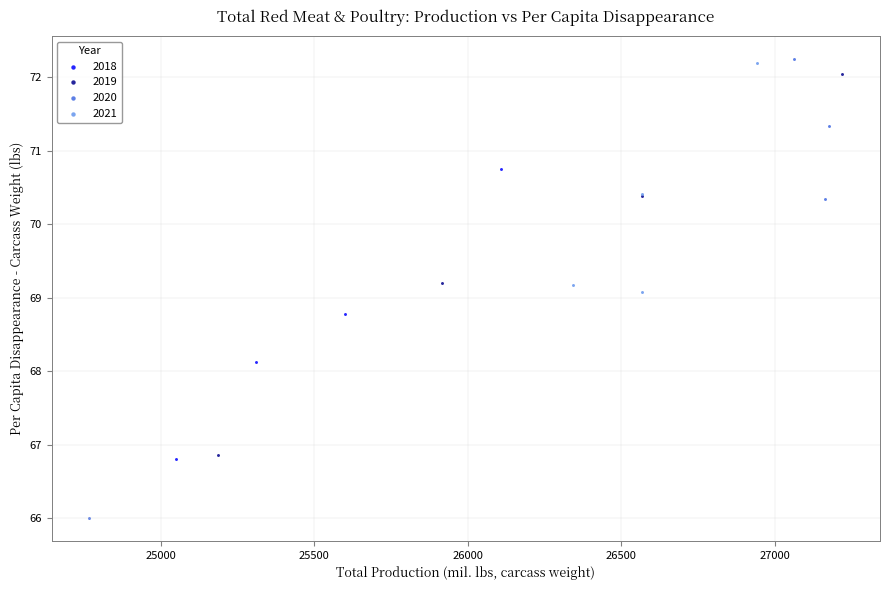

Which series has the largest Y range (max minus min)?

2020